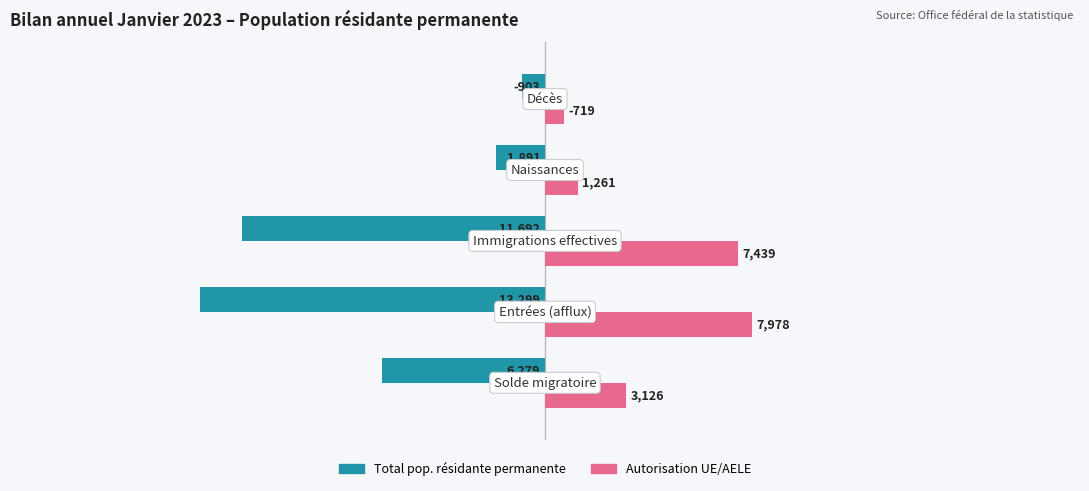

What is the difference between the maximum and minimum values in the Total pop. résidante permanente series?

12396